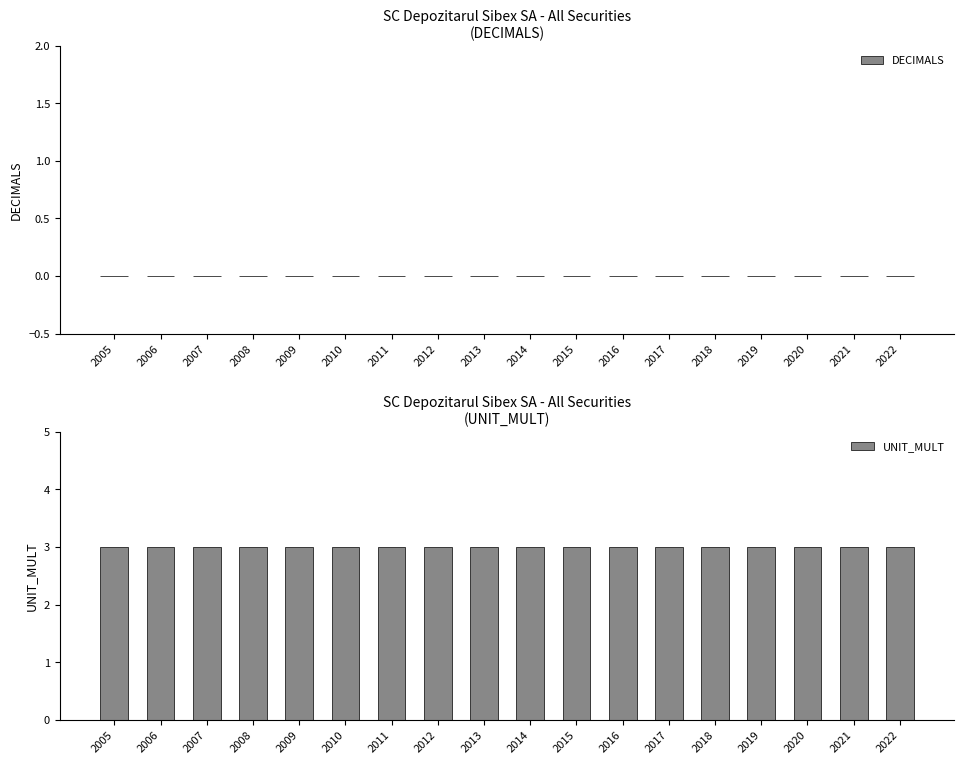

Where is UNIT_MULT nearest to the value 3?

2005